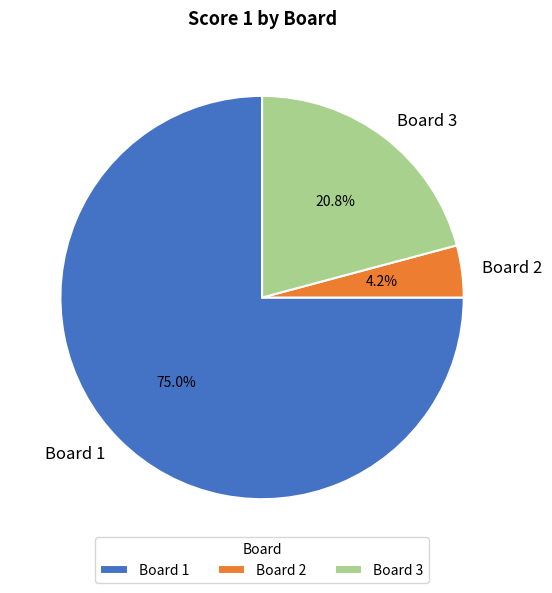

Does any single category account for the majority?

Yes